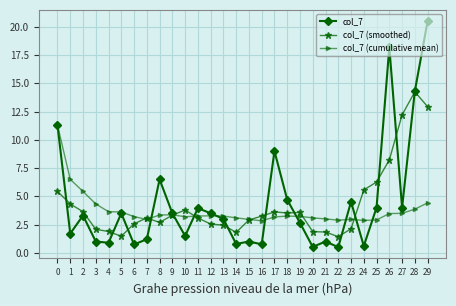

Which category has the highest value across all series?

29